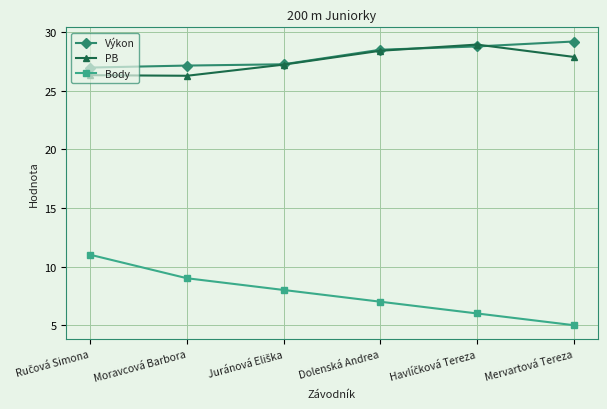

What are all the series names shown in the legend?

Výkon, PB, Body